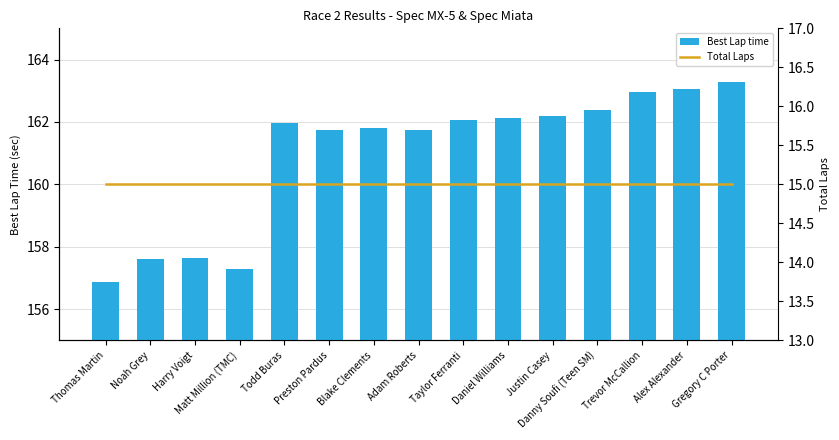

Is it true that Best Lap time equals 162.2 at Justin Casey?

True